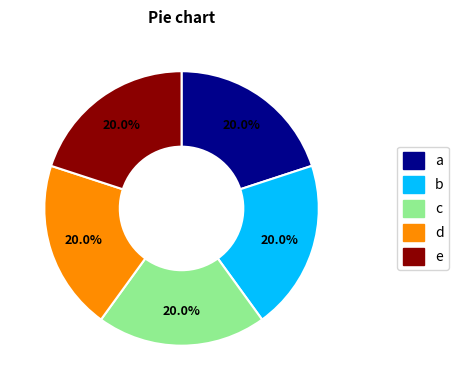

Is there a majority slice in this chart?

No